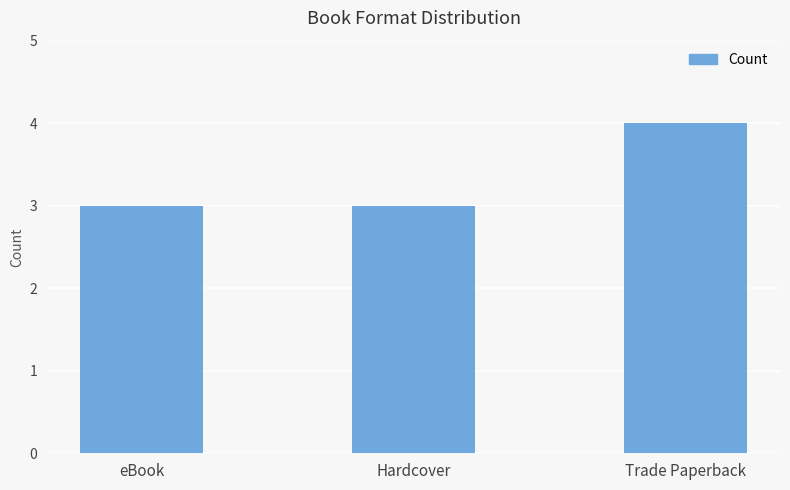

What is the greatest value displayed?

4